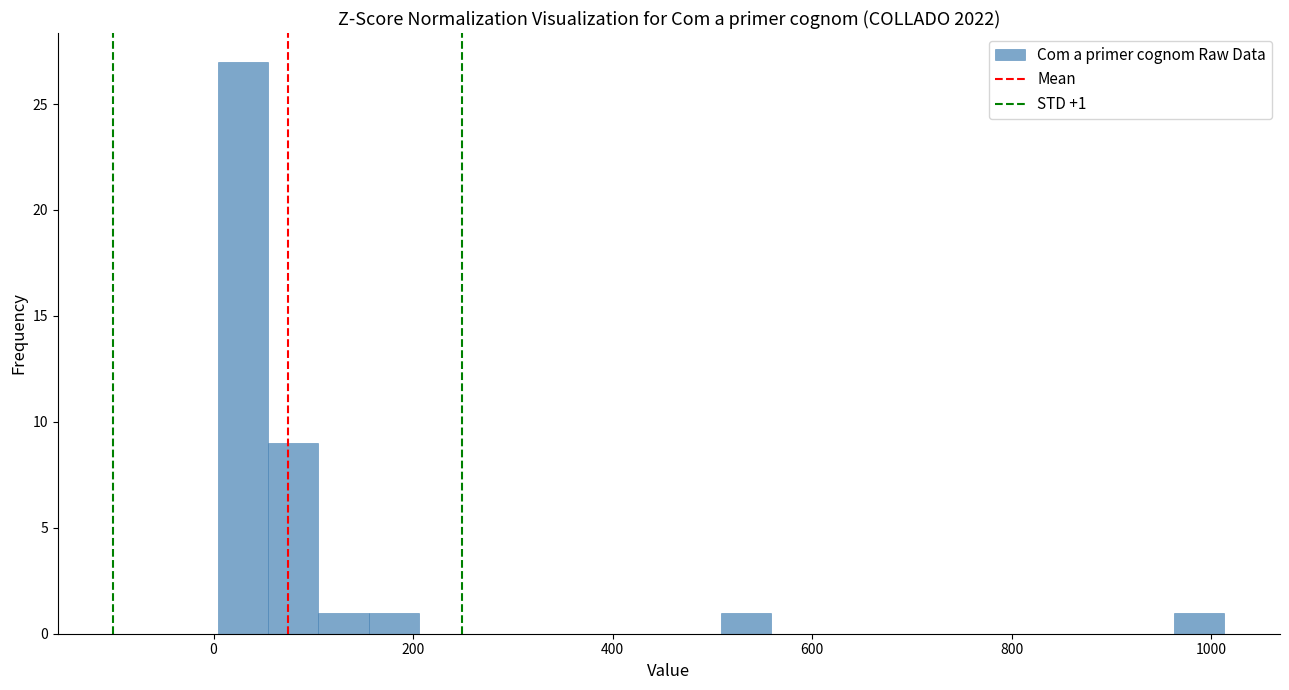

Read against the x-axis, roughly where is the centre of the tallest bar?

20